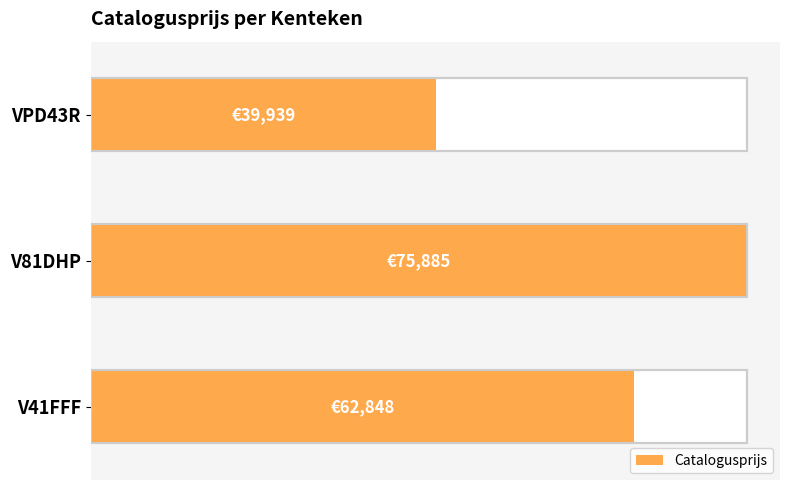

Reading right to left, what are all the values shown in this chart?

39939	75885	62848